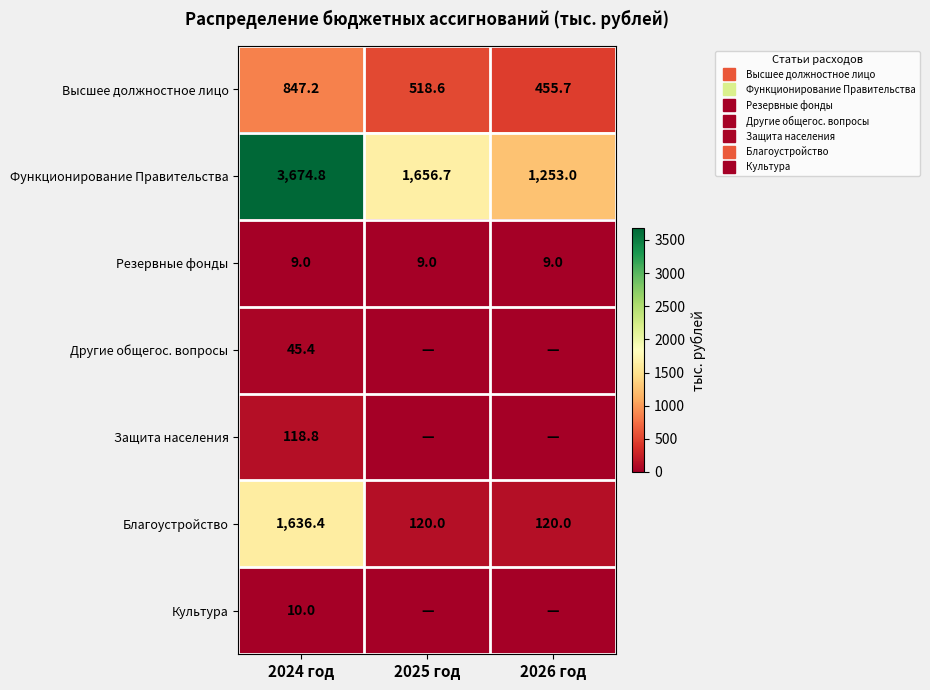

At which category is the sum across all series the highest?

2024 год